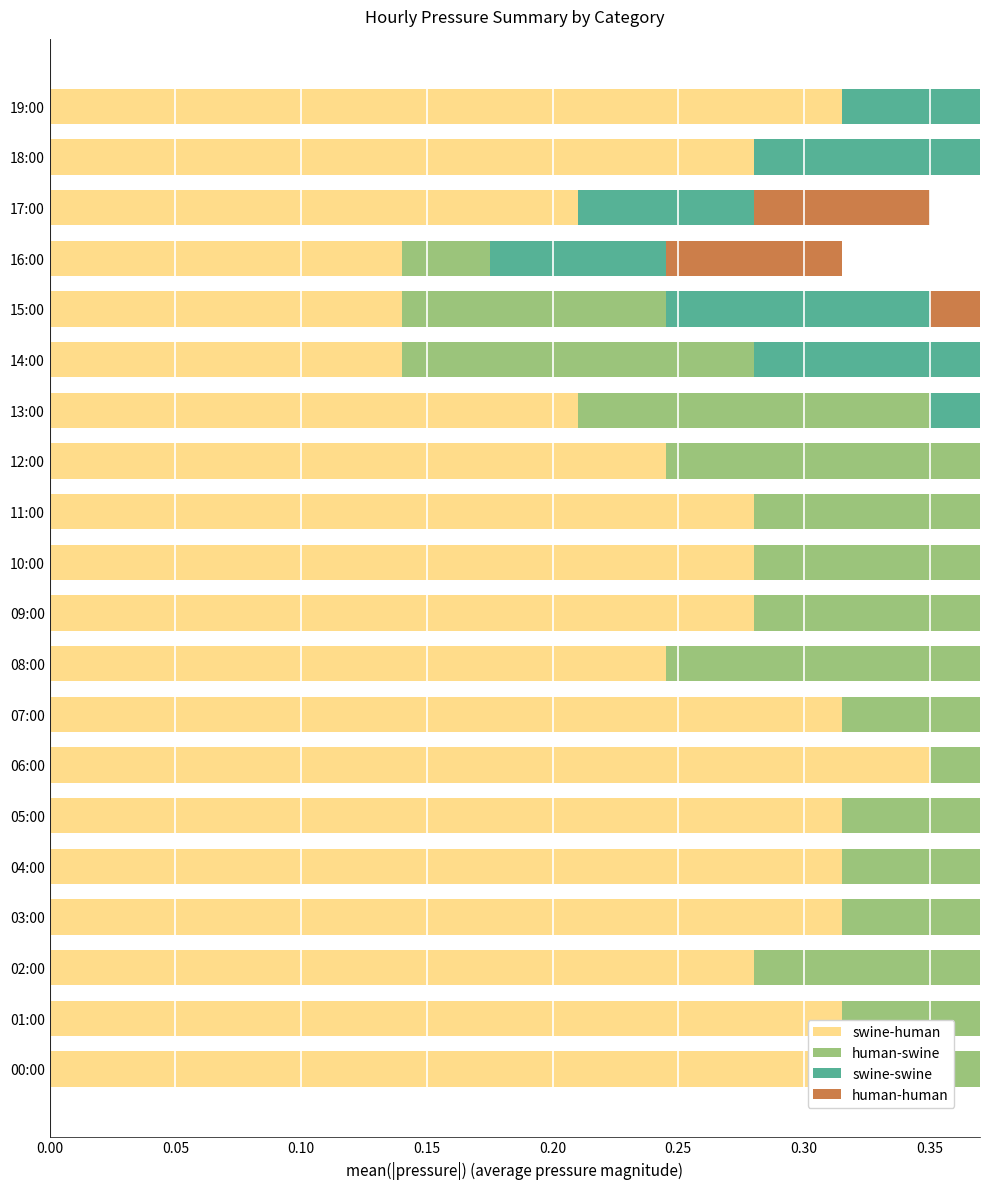

How many distinct data groups are displayed?

4